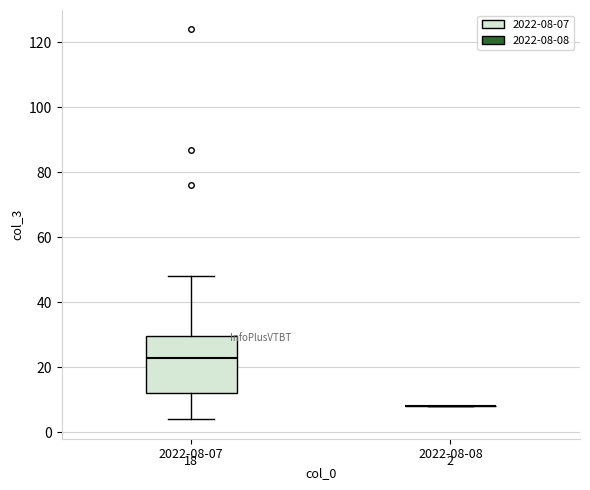

Which box is the tallest, from its lower edge to its upper edge?

2022-08-07